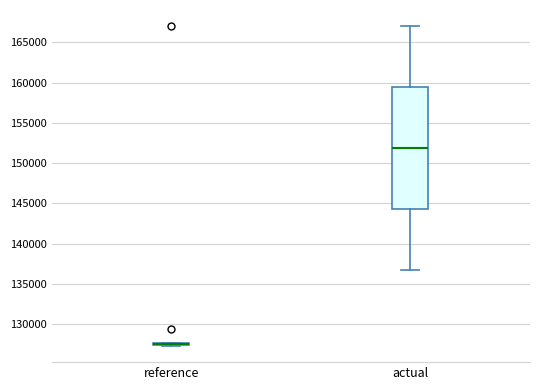

Reading left to right, read every box against the y-axis: the position of its median line, the range the box covers, and the ends of its whiskers. The values are not printed on the chart, so give them approximately, as read against the axis.

reference: box collapsed to a line at 127500, whiskers 127500 to 127500
actual: median 152000, box 144500 to 159500, whiskers 137000 to 167000